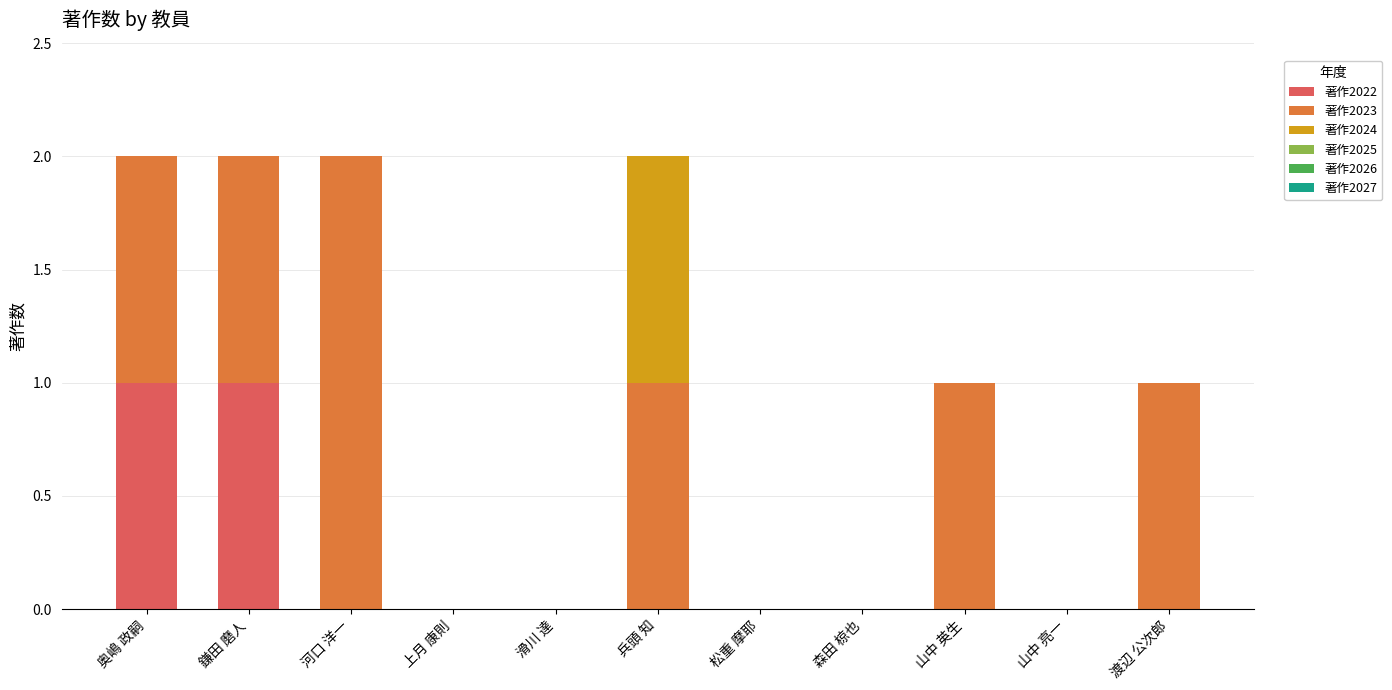

The value of 著作2022 at 松重 摩耶 is 0. True or false?

True